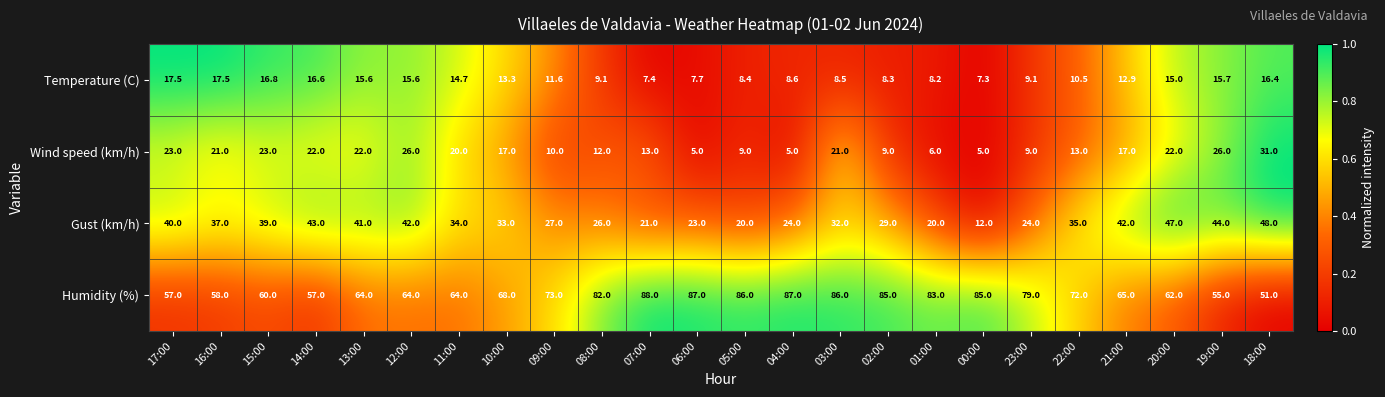

What value does the Gust (km/h) series have at 15:00?

39.0